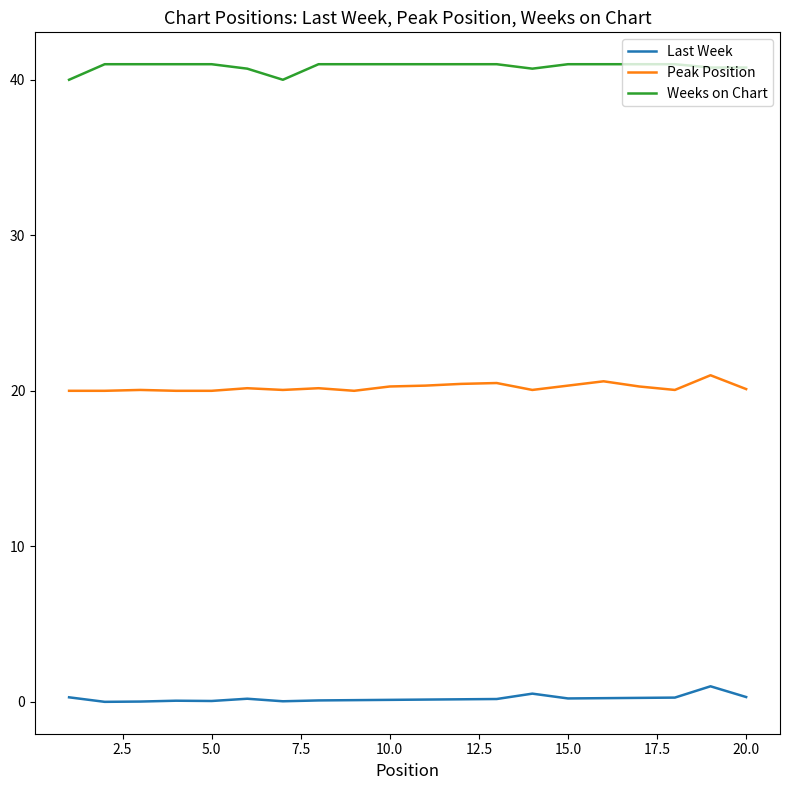

List the series in order of their peak value, highest first.

Weeks on Chart, Peak Position, Last Week